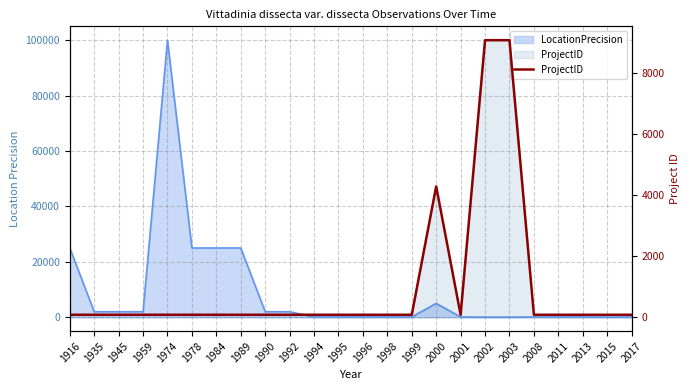

What is the minimum value shown in the chart?

82